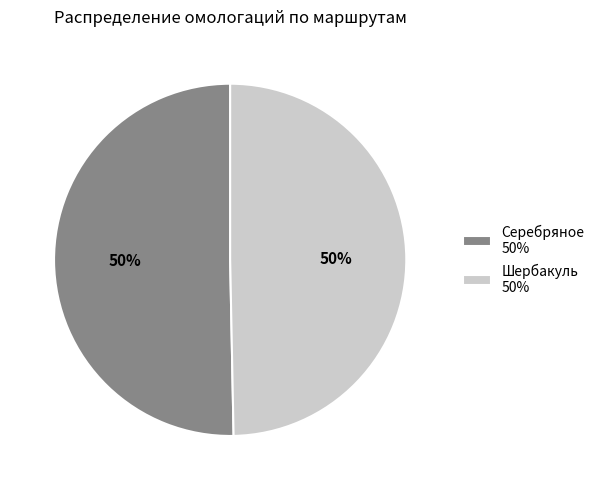

To the nearest percent, what portion does Серебряное represent?

50%